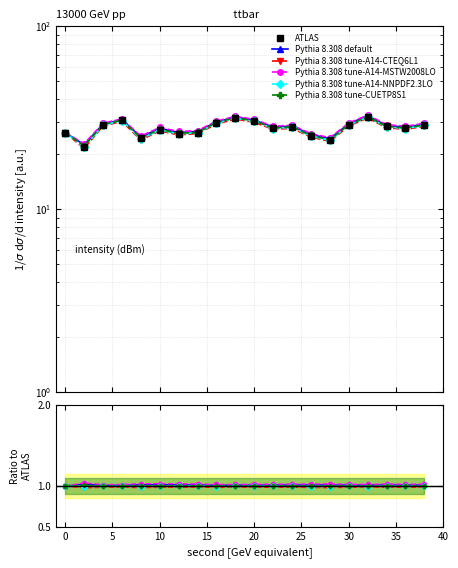

True or false: Pythia 8.308 tune-A14-CTEQ6L1 and Pythia 8.308 tune-A14-MSTW2008LO cross at least once.

False